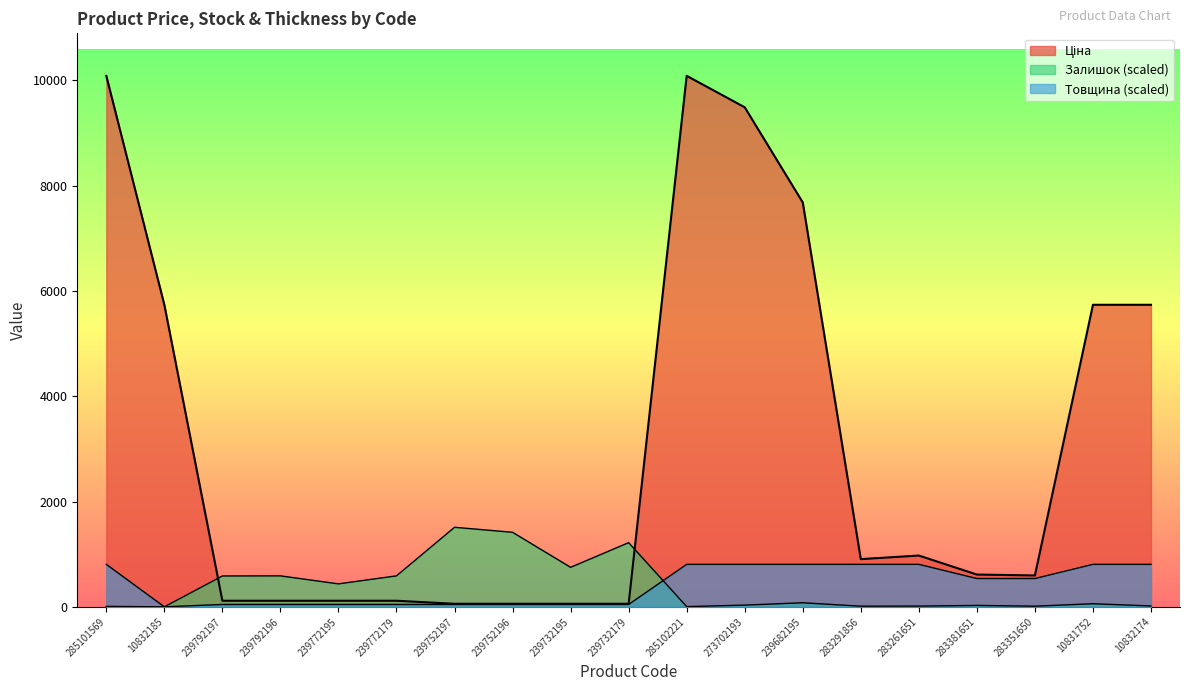

How many lines are shown in the chart?

3